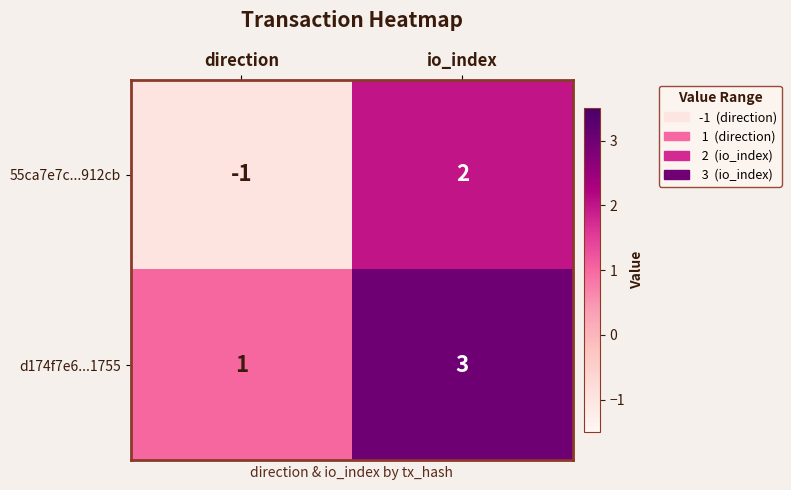

Which series changed the most between direction and io_index?

55ca7e7c...912cb